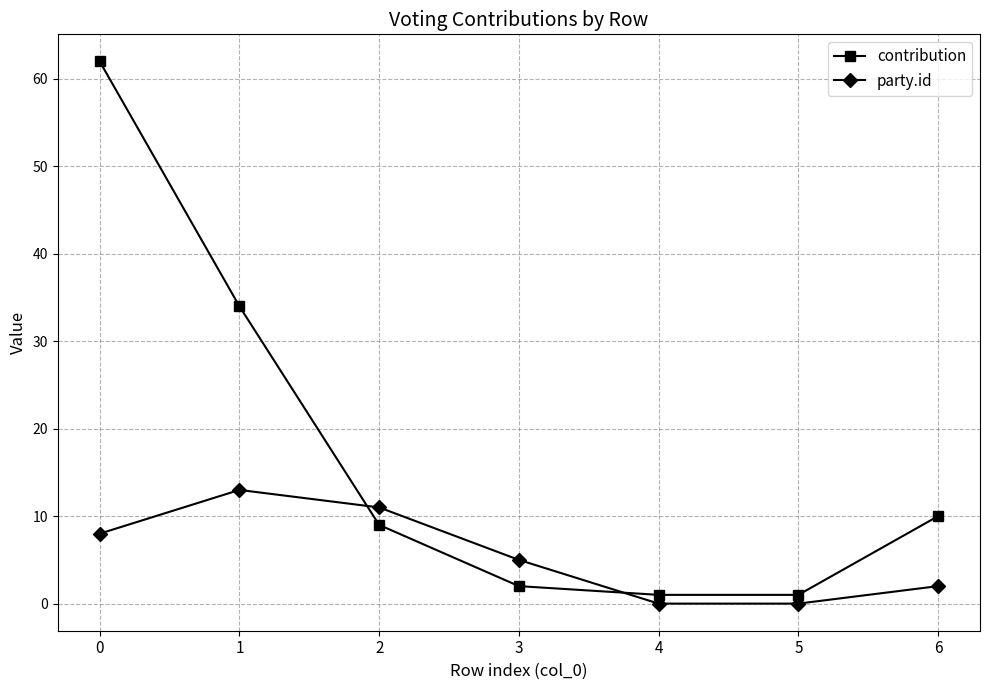

Which series has the widest spread of values?

contribution